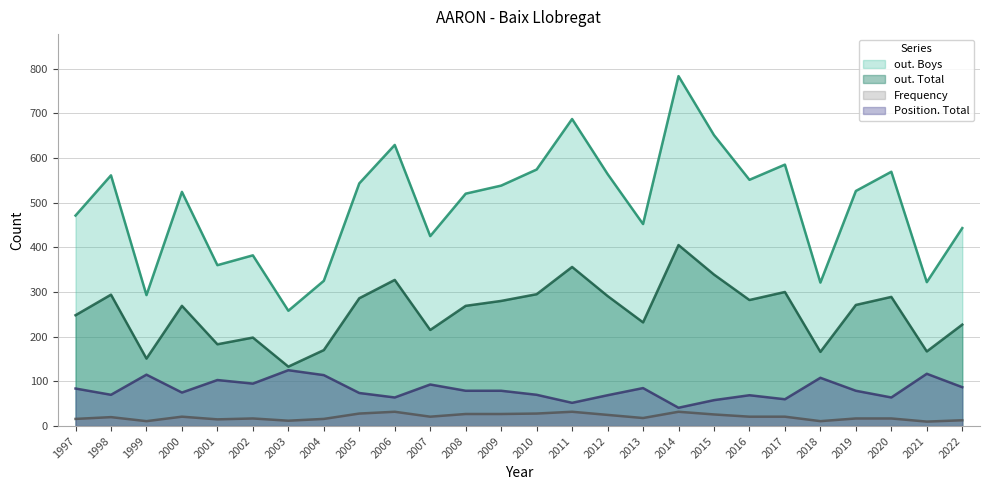

True or false: Frequency has more than 1 points higher than both neighbors.

True